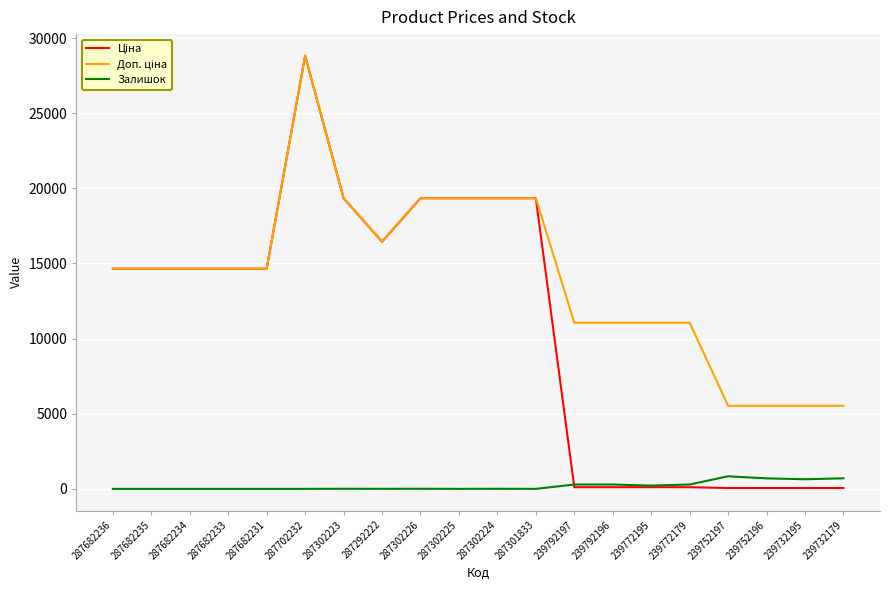

What is the highest value of the Залишок series?

838.0